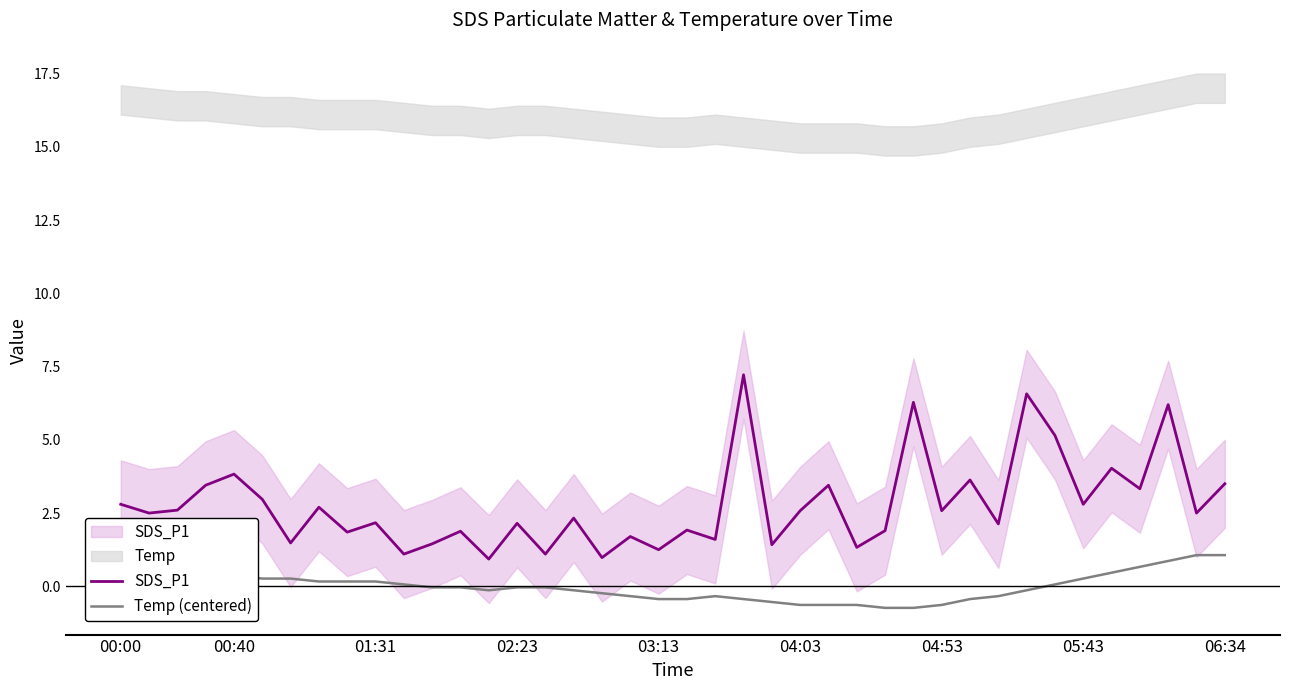

True or false: Temp (centered) has a value of -0.0 at 11.

True